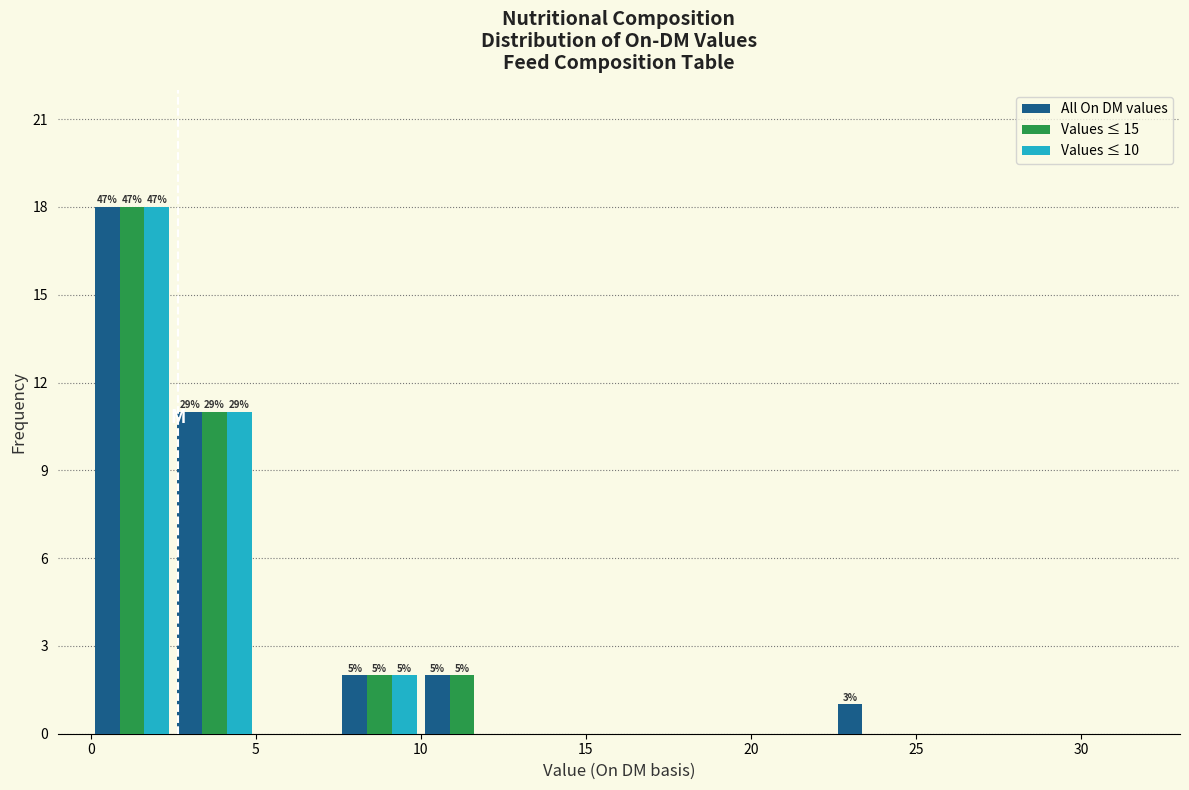

In the Values ≤ 10 series, which range on the x-axis has the tallest bar?

0.0 to 2.5